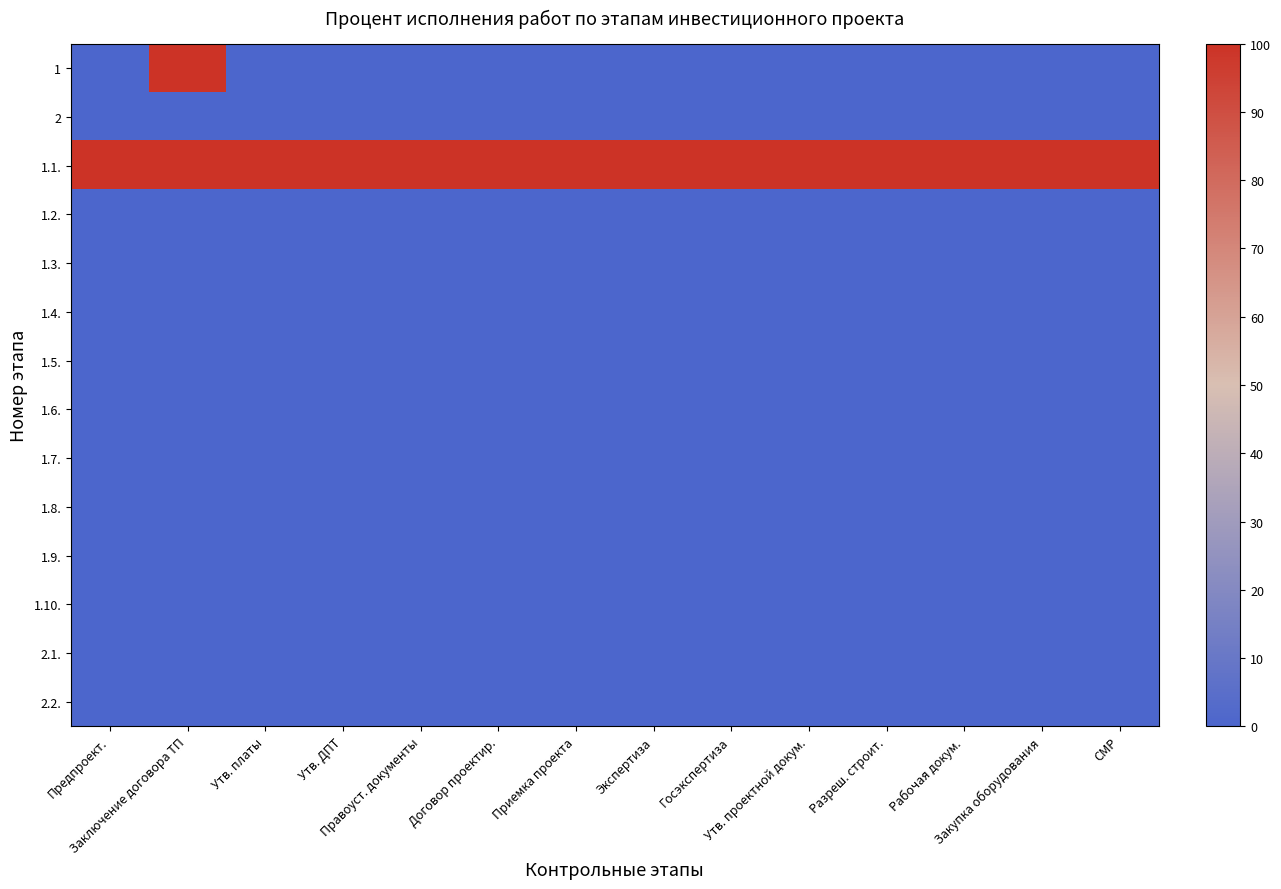

Reading left to right, what are all the values shown in this chart?

1: Предпроект.=0	Заключение договора ТП=100	Утв. платы=0	Утв. ДПТ=0	Правоуст. документы=0	Договор проектир.=0	Приемка проекта=0	Экспертиза=0	Госэкспертиза=0	Утв. проектной докум.=0	Разреш. строит.=0	Рабочая докум.=0	Закупка оборудования=0	СМР=0
2: Предпроект.=0	Заключение договора ТП=0	Утв. платы=0	Утв. ДПТ=0	Правоуст. документы=0	Договор проектир.=0	Приемка проекта=0	Экспертиза=0	Госэкспертиза=0	Утв. проектной докум.=0	Разреш. строит.=0	Рабочая докум.=0	Закупка оборудования=0	СМР=0
1.1.: Предпроект.=100	Заключение договора ТП=100	Утв. платы=100	Утв. ДПТ=100	Правоуст. документы=100	Договор проектир.=100	Приемка проекта=100	Экспертиза=100	Госэкспертиза=100	Утв. проектной докум.=100	Разреш. строит.=100	Рабочая докум.=100	Закупка оборудования=100	СМР=100
1.2.: Предпроект.=0	Заключение договора ТП=0	Утв. платы=0	Утв. ДПТ=0	Правоуст. документы=0	Договор проектир.=0	Приемка проекта=0	Экспертиза=0	Госэкспертиза=0	Утв. проектной докум.=0	Разреш. строит.=0	Рабочая докум.=0	Закупка оборудования=0	СМР=0
1.3.: Предпроект.=0	Заключение договора ТП=0	Утв. платы=0	Утв. ДПТ=0	Правоуст. документы=0	Договор проектир.=0	Приемка проекта=0	Экспертиза=0	Госэкспертиза=0	Утв. проектной докум.=0	Разреш. строит.=0	Рабочая докум.=0	Закупка оборудования=0	СМР=0
1.4.: Предпроект.=0	Заключение договора ТП=0	Утв. платы=0	Утв. ДПТ=0	Правоуст. документы=0	Договор проектир.=0	Приемка проекта=0	Экспертиза=0	Госэкспертиза=0	Утв. проектной докум.=0	Разреш. строит.=0	Рабочая докум.=0	Закупка оборудования=0	СМР=0
1.5.: Предпроект.=0	Заключение договора ТП=0	Утв. платы=0	Утв. ДПТ=0	Правоуст. документы=0	Договор проектир.=0	Приемка проекта=0	Экспертиза=0	Госэкспертиза=0	Утв. проектной докум.=0	Разреш. строит.=0	Рабочая докум.=0	Закупка оборудования=0	СМР=0
1.6.: Предпроект.=0	Заключение договора ТП=0	Утв. платы=0	Утв. ДПТ=0	Правоуст. документы=0	Договор проектир.=0	Приемка проекта=0	Экспертиза=0	Госэкспертиза=0	Утв. проектной докум.=0	Разреш. строит.=0	Рабочая докум.=0	Закупка оборудования=0	СМР=0
1.7.: Предпроект.=0	Заключение договора ТП=0	Утв. платы=0	Утв. ДПТ=0	Правоуст. документы=0	Договор проектир.=0	Приемка проекта=0	Экспертиза=0	Госэкспертиза=0	Утв. проектной докум.=0	Разреш. строит.=0	Рабочая докум.=0	Закупка оборудования=0	СМР=0
1.8.: Предпроект.=0	Заключение договора ТП=0	Утв. платы=0	Утв. ДПТ=0	Правоуст. документы=0	Договор проектир.=0	Приемка проекта=0	Экспертиза=0	Госэкспертиза=0	Утв. проектной докум.=0	Разреш. строит.=0	Рабочая докум.=0	Закупка оборудования=0	СМР=0
1.9.: Предпроект.=0	Заключение договора ТП=0	Утв. платы=0	Утв. ДПТ=0	Правоуст. документы=0	Договор проектир.=0	Приемка проекта=0	Экспертиза=0	Госэкспертиза=0	Утв. проектной докум.=0	Разреш. строит.=0	Рабочая докум.=0	Закупка оборудования=0	СМР=0
1.10.: Предпроект.=0	Заключение договора ТП=0	Утв. платы=0	Утв. ДПТ=0	Правоуст. документы=0	Договор проектир.=0	Приемка проекта=0	Экспертиза=0	Госэкспертиза=0	Утв. проектной докум.=0	Разреш. строит.=0	Рабочая докум.=0	Закупка оборудования=0	СМР=0
2.1.: Предпроект.=0	Заключение договора ТП=0	Утв. платы=0	Утв. ДПТ=0	Правоуст. документы=0	Договор проектир.=0	Приемка проекта=0	Экспертиза=0	Госэкспертиза=0	Утв. проектной докум.=0	Разреш. строит.=0	Рабочая докум.=0	Закупка оборудования=0	СМР=0
2.2.: Предпроект.=0	Заключение договора ТП=0	Утв. платы=0	Утв. ДПТ=0	Правоуст. документы=0	Договор проектир.=0	Приемка проекта=0	Экспертиза=0	Госэкспертиза=0	Утв. проектной докум.=0	Разреш. строит.=0	Рабочая докум.=0	Закупка оборудования=0	СМР=0